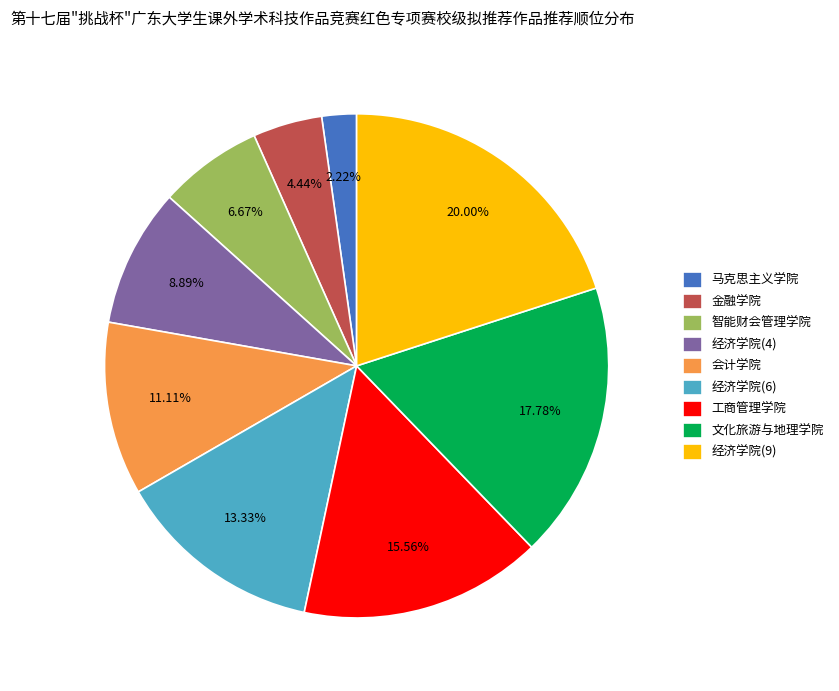

What is the largest slice in the pie chart?

经济学院(9)